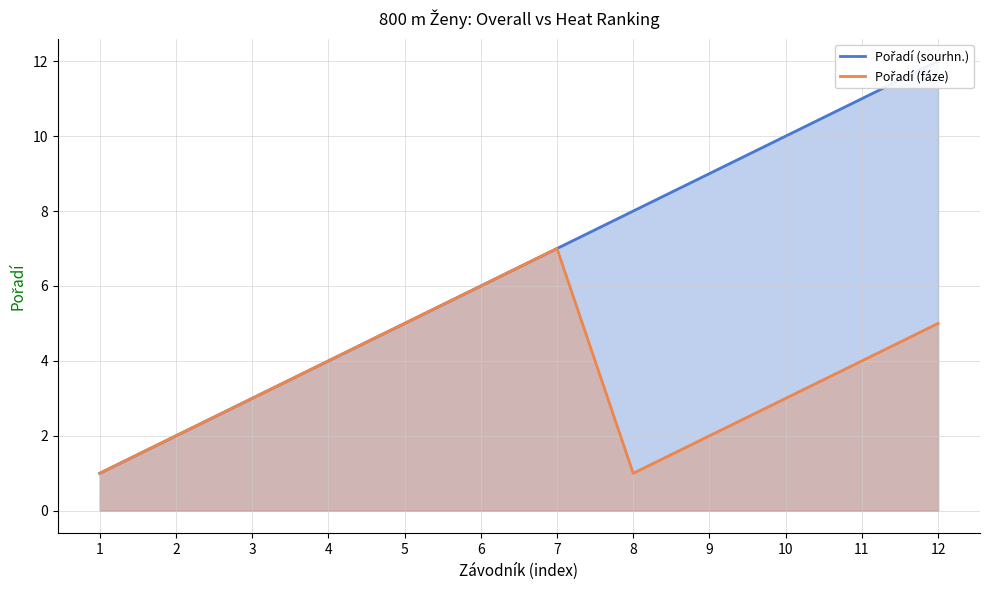

Where is Pořadí (fáze) nearest to the value 4?

4